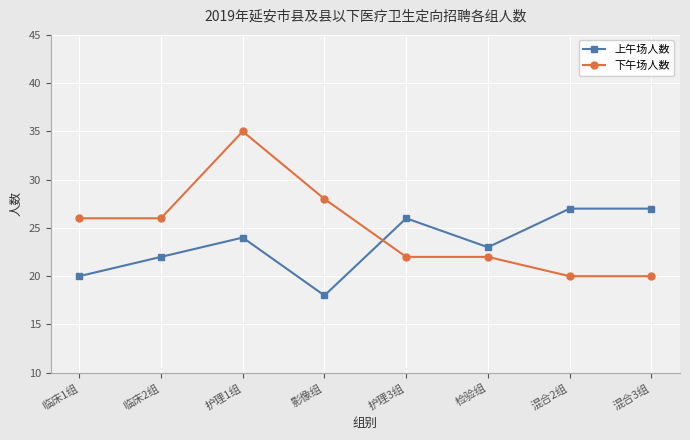

What is the sum of all 下午场人数 values?

199